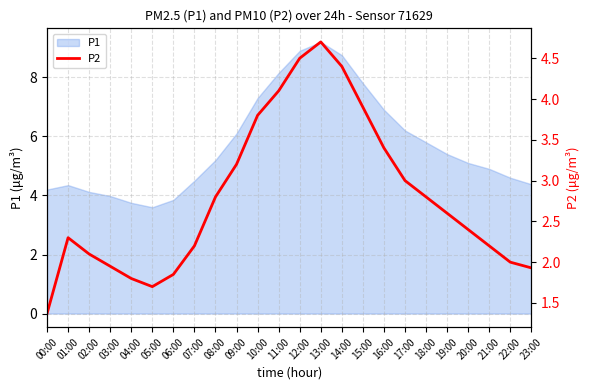

The P1 series shows 4.0 at 03:00. True or false?

True